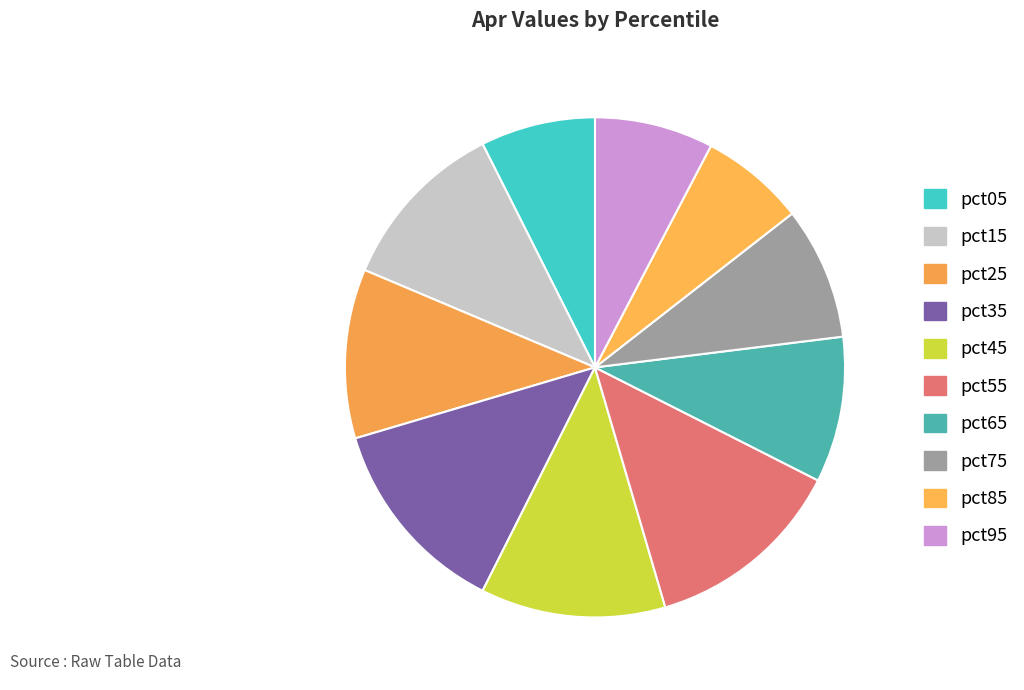

Is pct55 the majority of the pie?

No